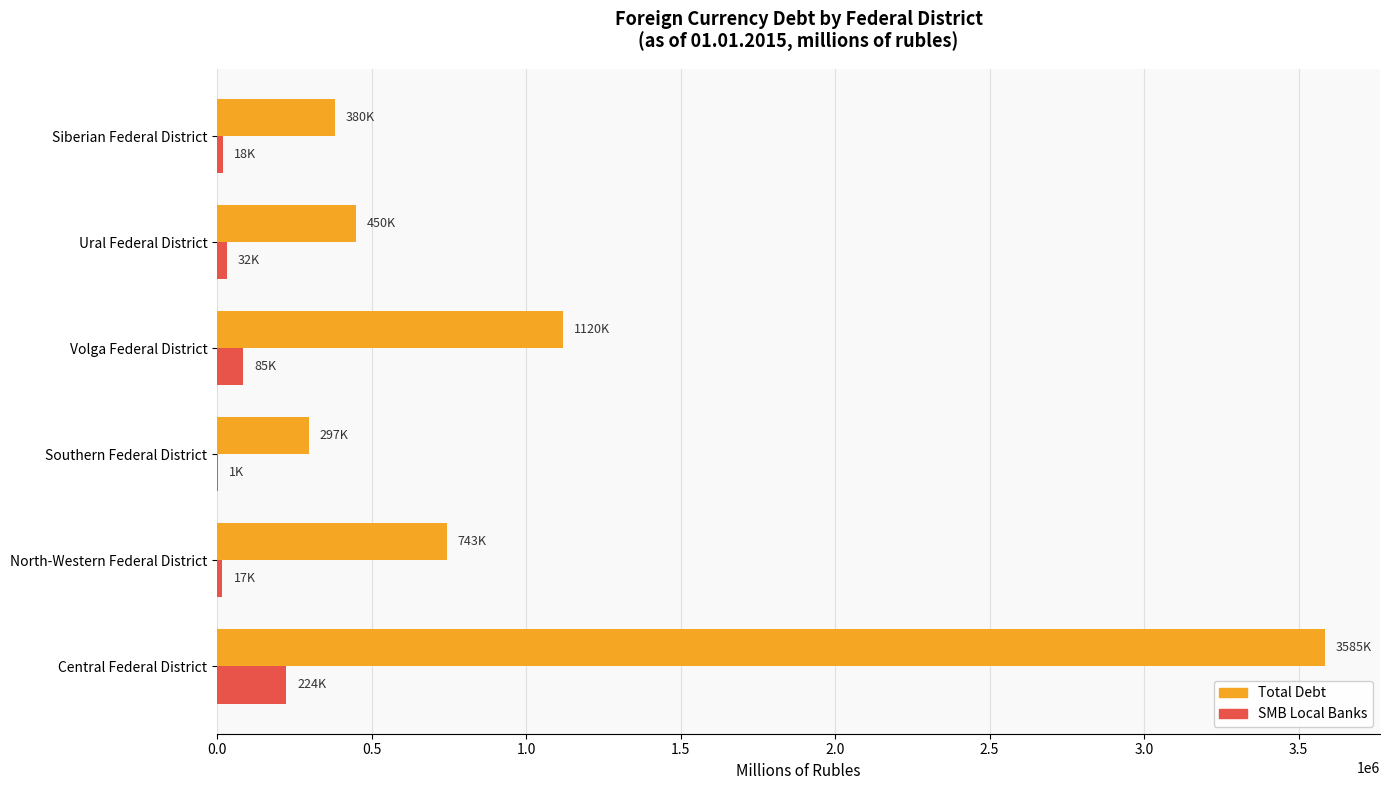

True or false: SMB Local Banks has a value of 81312 at Central Federal District.

False